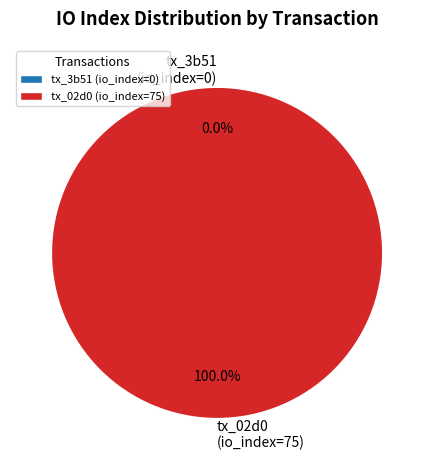

Is tx_1 (io_index=75) the majority of the pie?

Yes